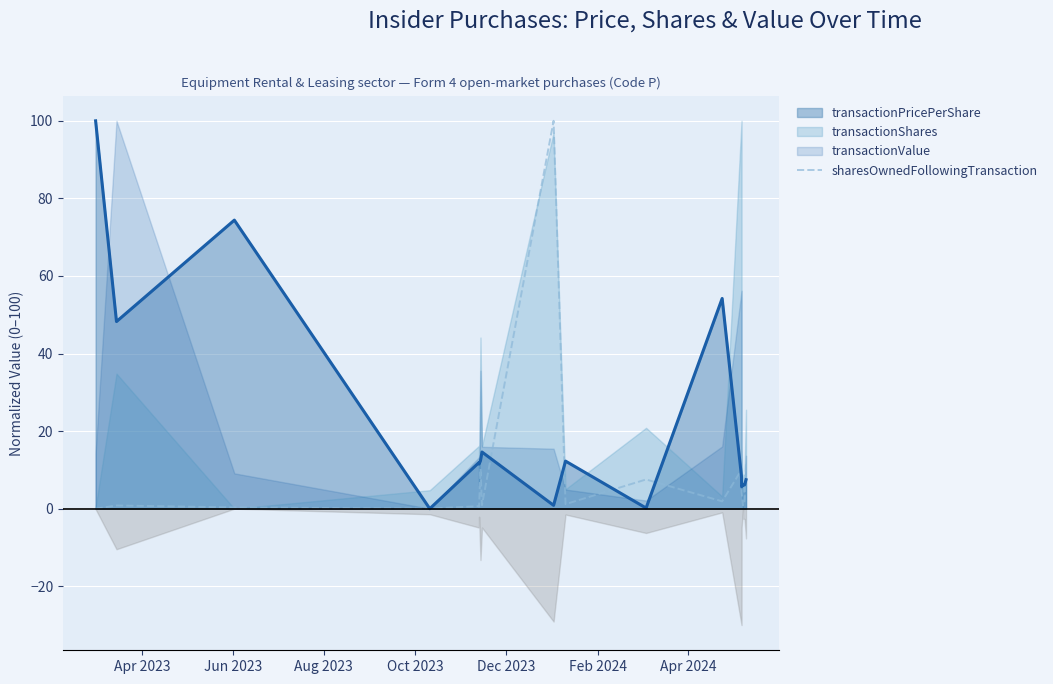

Which label corresponds to the smallest value in the chart?

Apr 2023